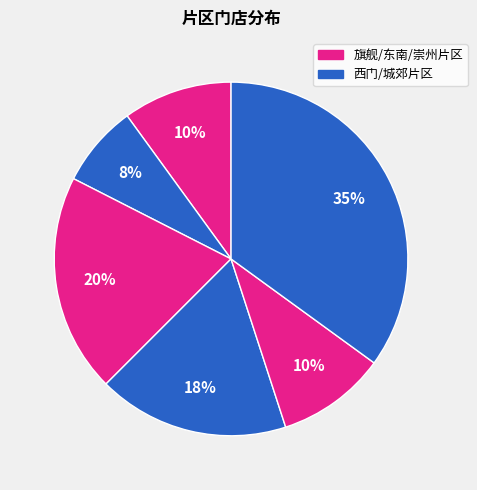

How many slices are in this pie chart?

6